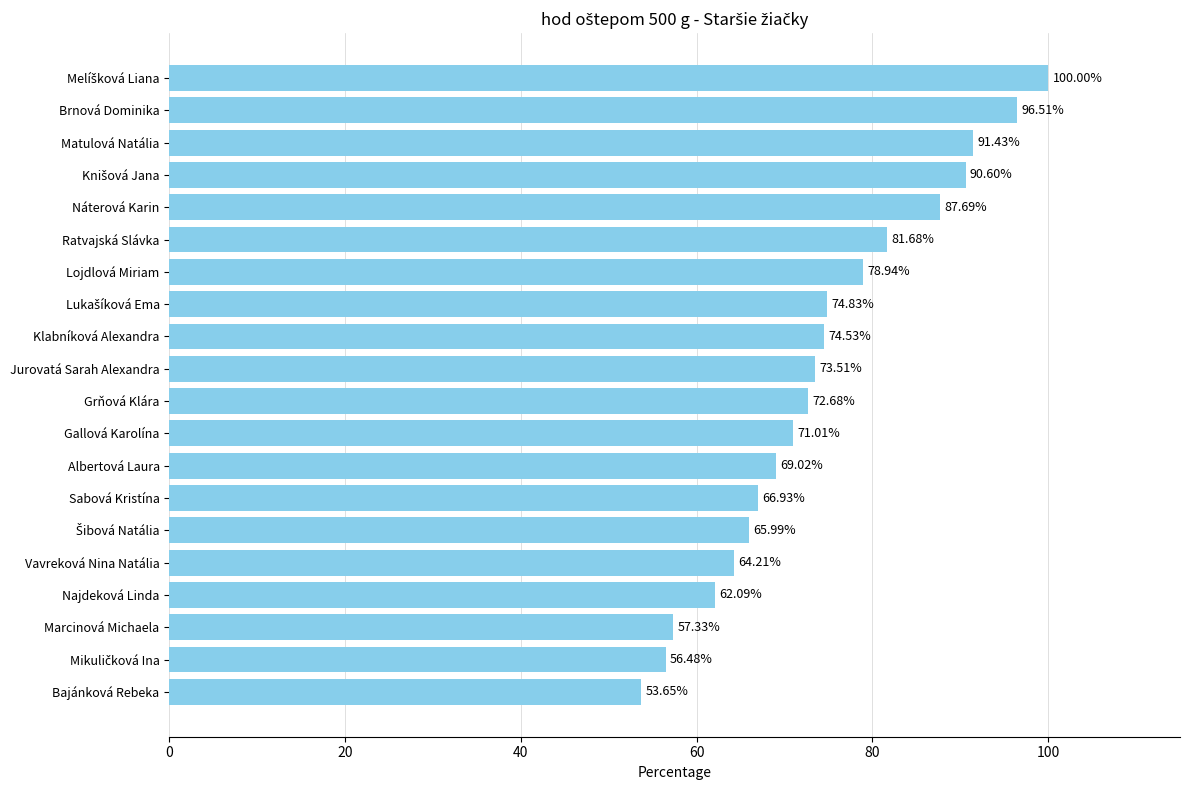

Which label corresponds to the smallest value in the chart?

Bajánková Rebeka